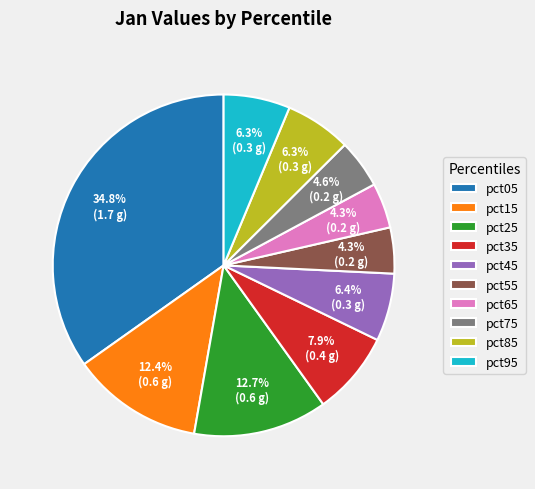

Does pct75 account for over 50% of the chart?

No